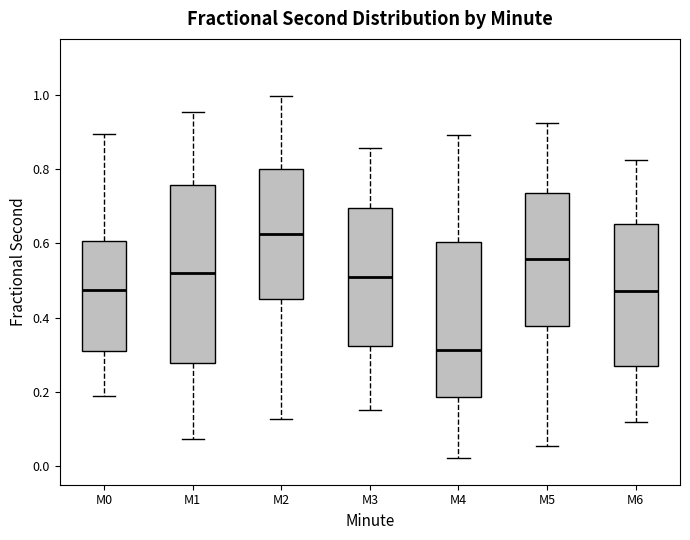

Comparing the boxes themselves (not the whiskers), which one is the tallest?

M1